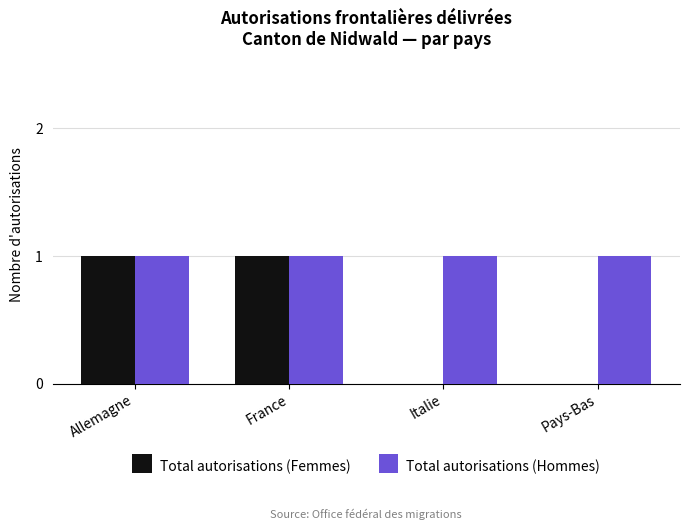

Between France and Pays-Bas, which series saw the biggest shift?

Total autorisations (Femmes)